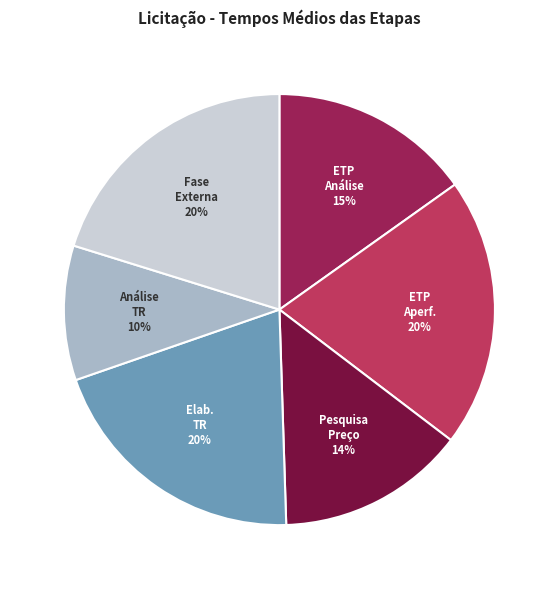

Does any single category account for the majority?

No